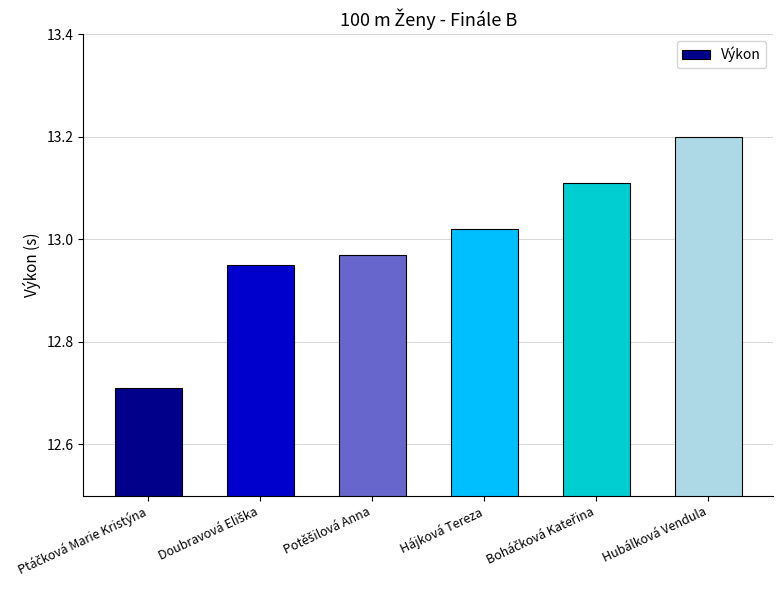

What is the difference between the maximum and minimum values?

0.5